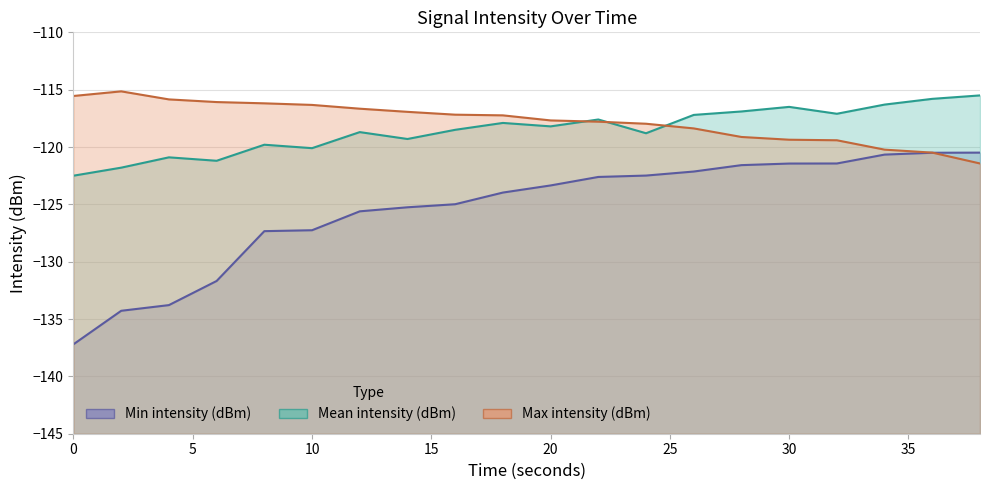

What is the average value of the Mean intensity (dBm) series?

-118.5